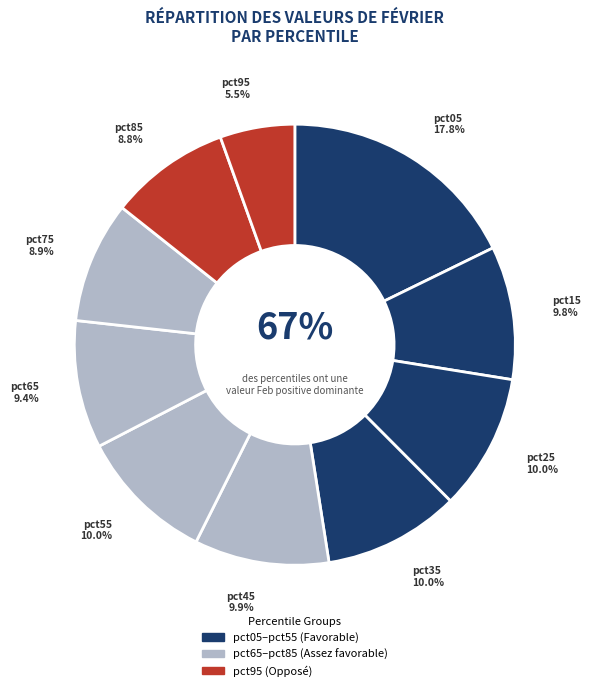

What portion of the pie excludes pct65?

90.6%